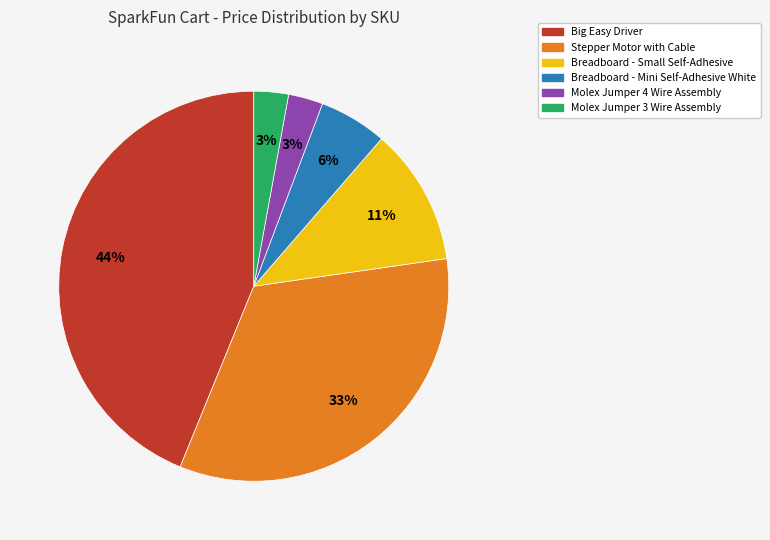

Is the sum of Molex Jumper 3 Wire Assembly and Molex Jumper 4 Wire Assembly greater than half?

No